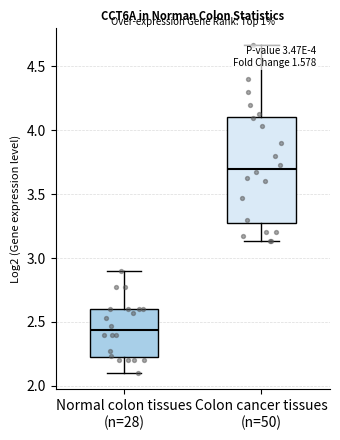

Which box's median line is the lowest?

Normal colon tissues (n=28)